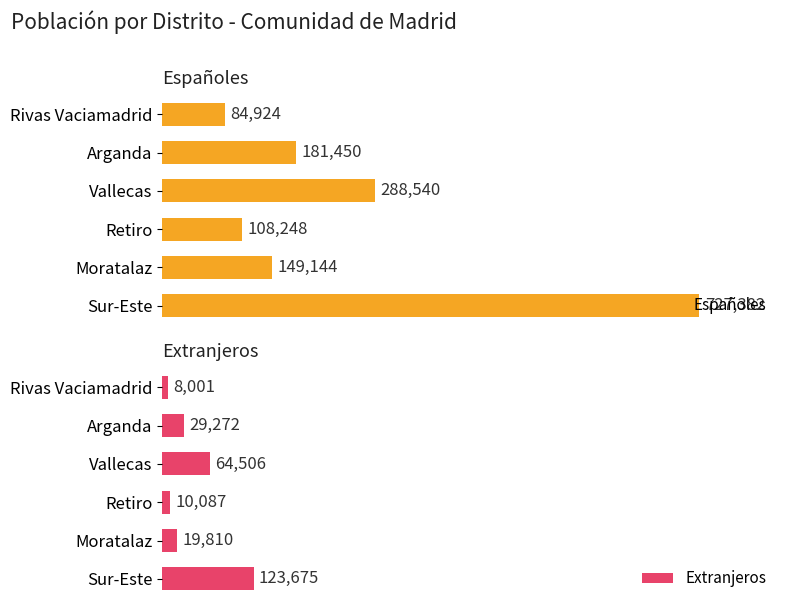

Where is Españoles nearest to the value 406153?

Vallecas